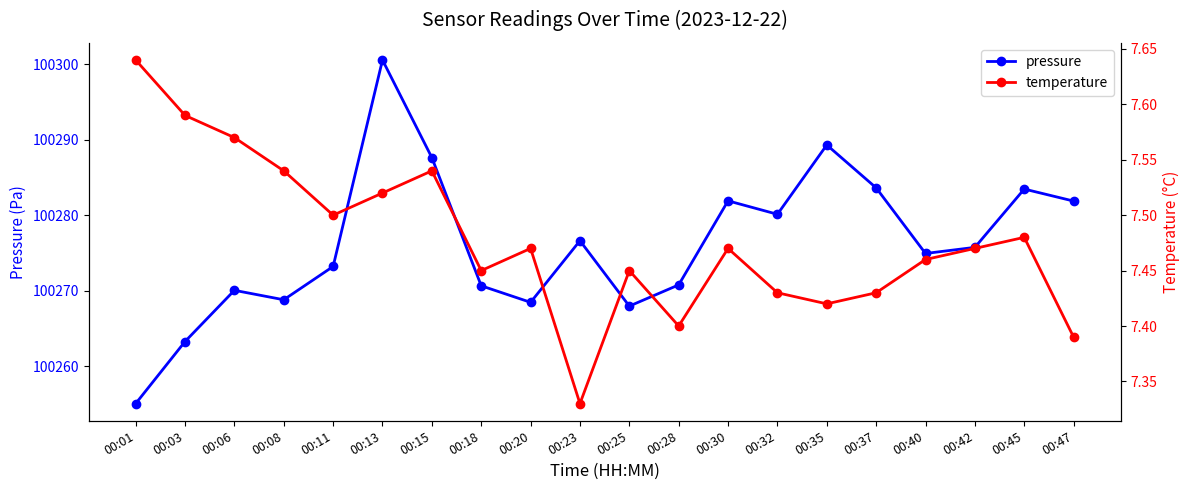

How many lines are shown in the chart?

2